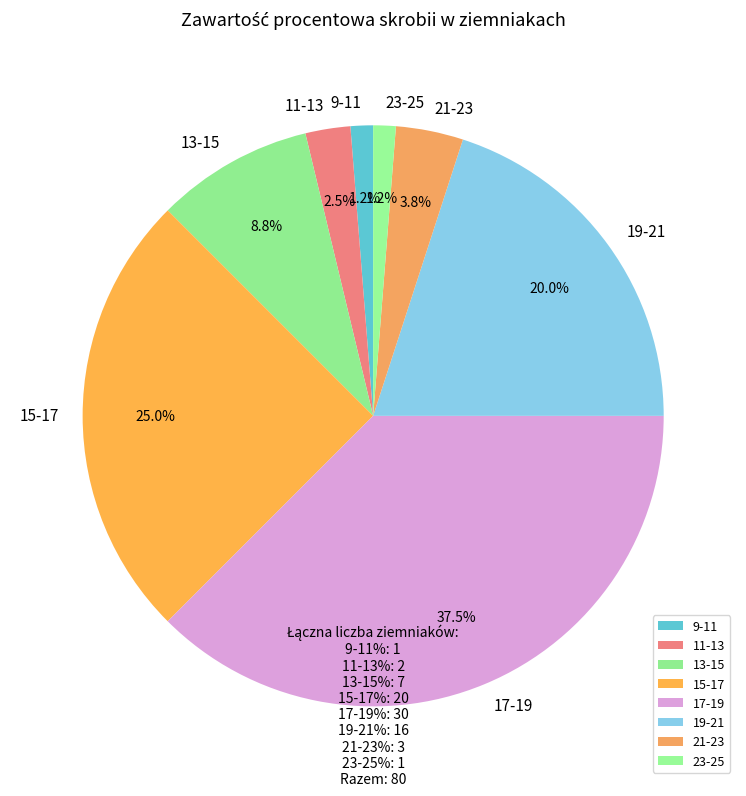

How many segments does this pie chart have?

8